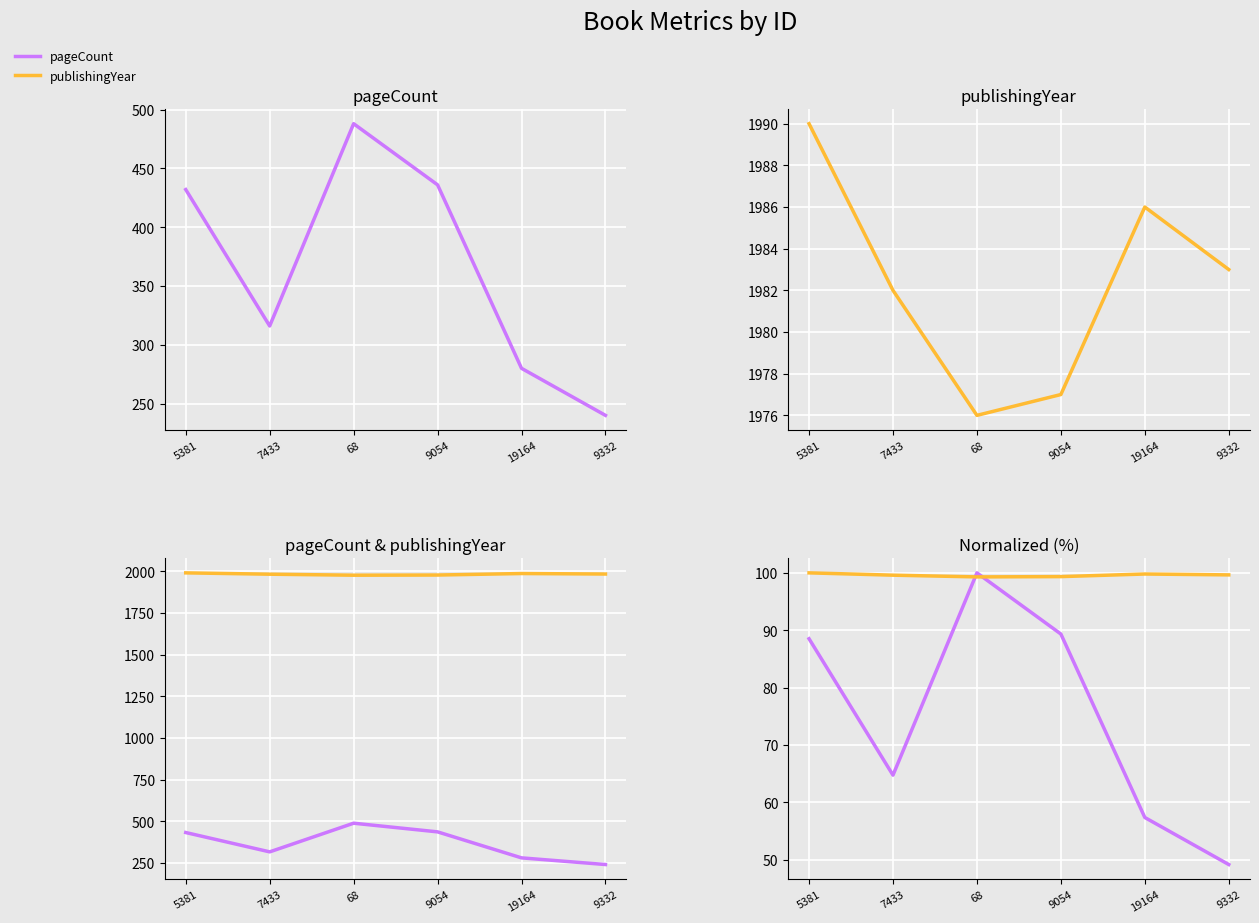

What is the difference between the pageCount values at 9332 and 5381?

192.0